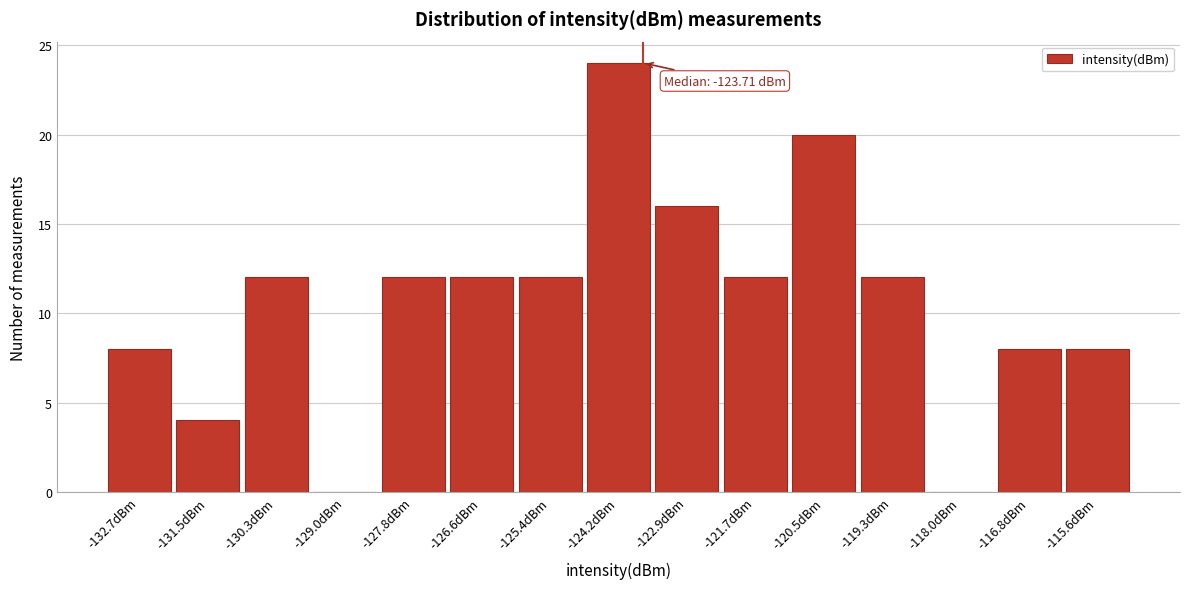

Which range on the x-axis has the tallest bar?

-124.8 to -123.6